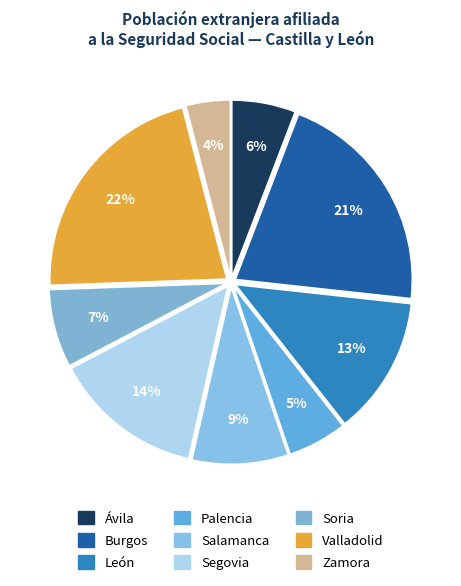

Is the sum of Valladolid and Palencia greater than half?

No